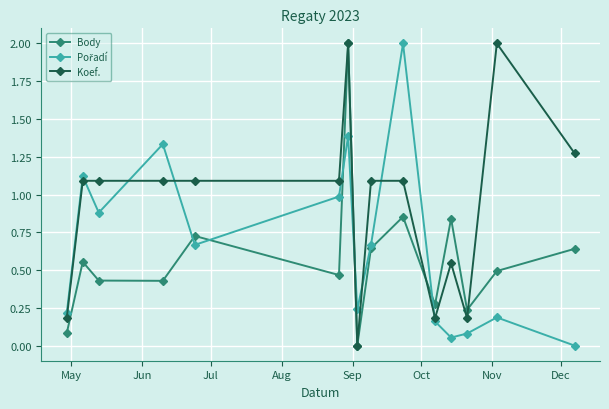

What is the maximum value shown in the chart?

2.0